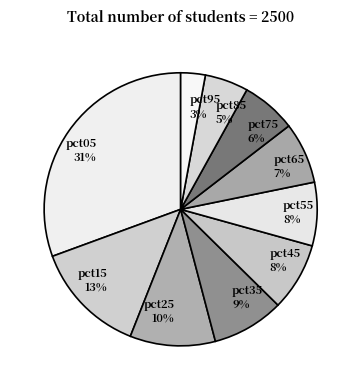

Count the number of slices in the pie.

10